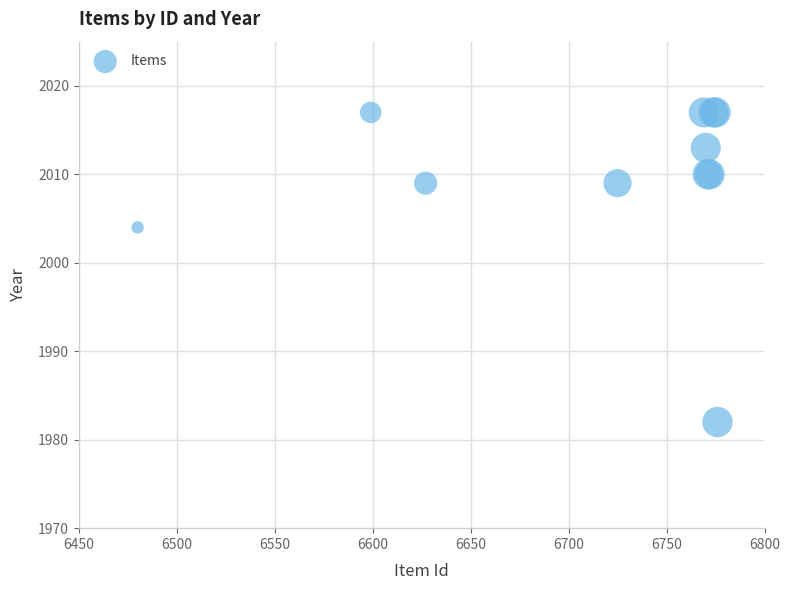

What Y value in the scatter plot is closest to 1999?

2004